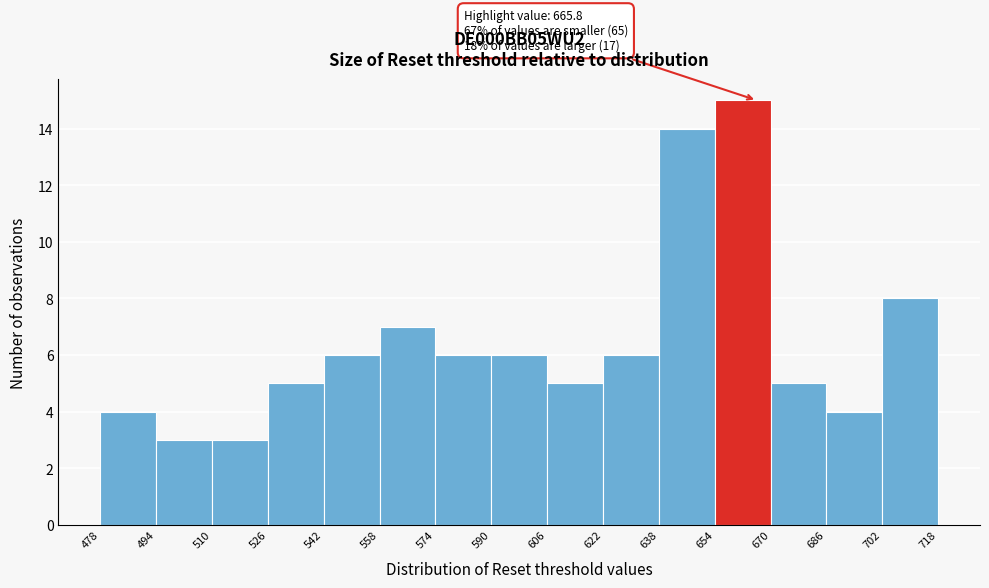

Which range on the x-axis has the tallest bar?

654 to 670